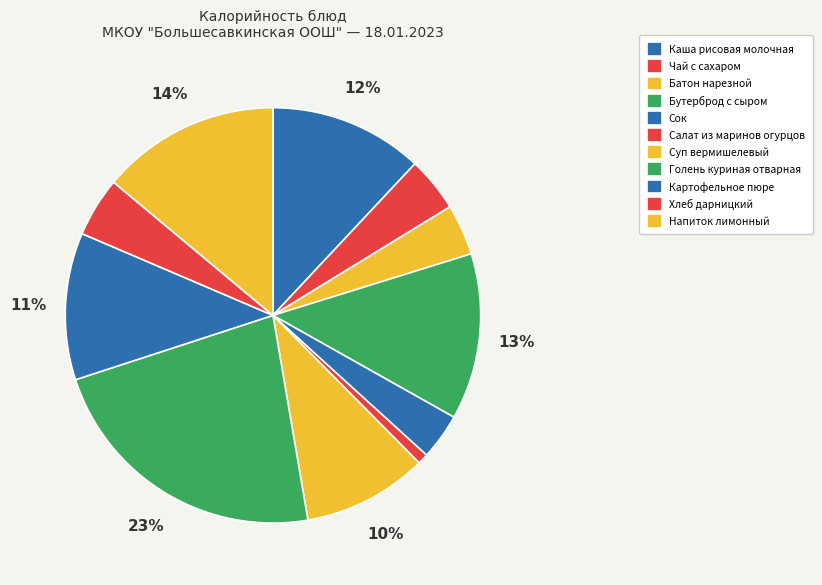

What is the ratio of the value at Сок to the value at Голень куриная отварная?

0.2